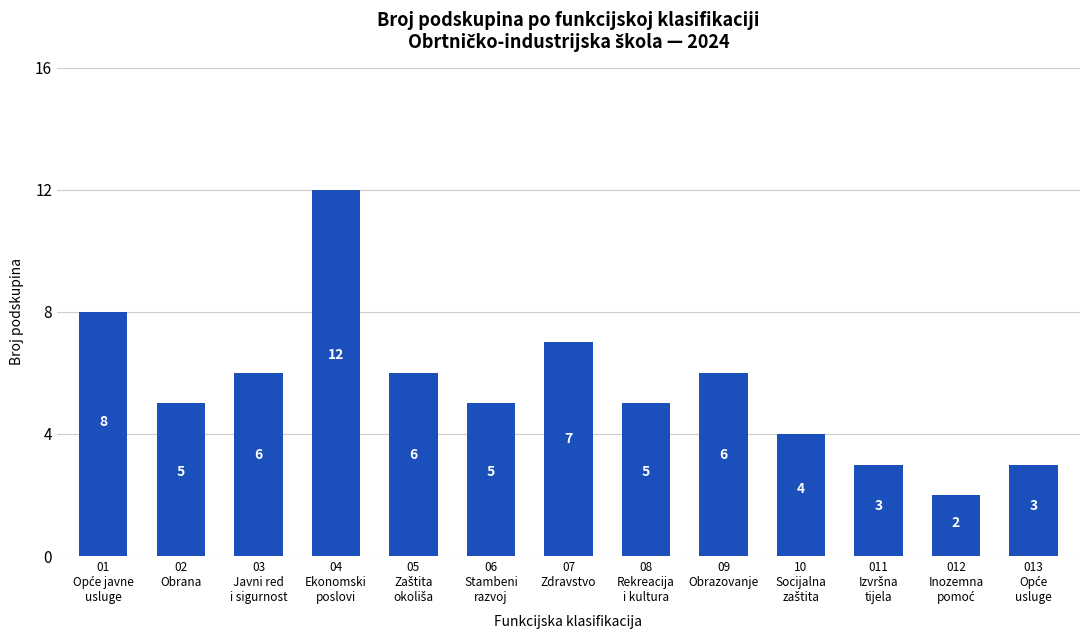

What is the difference between the maximum and minimum values?

10